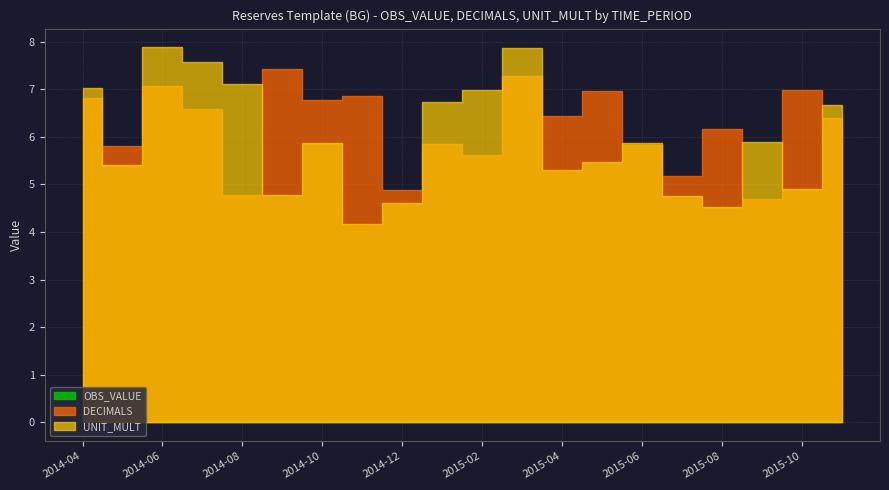

Which series changed the most between 2015-01 and 2015-06?

OBS_VALUE